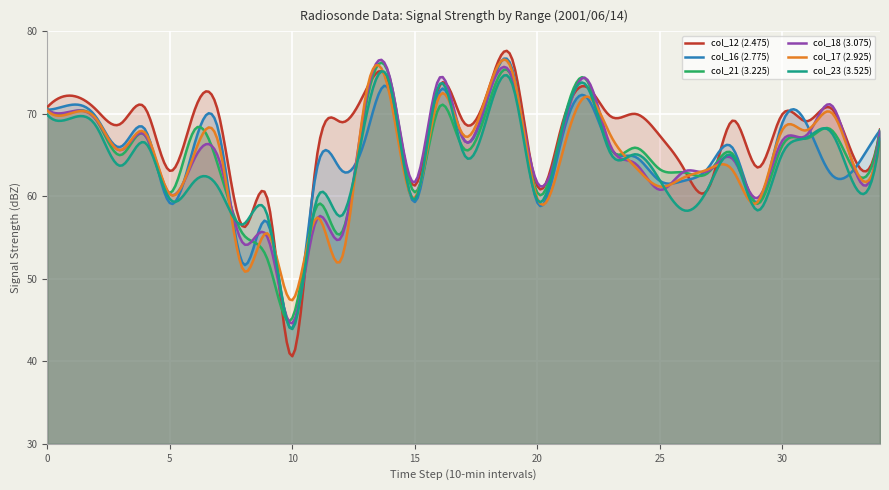

How many times do col_16 (2.775) and col_12 (2.475) cross each other?

8